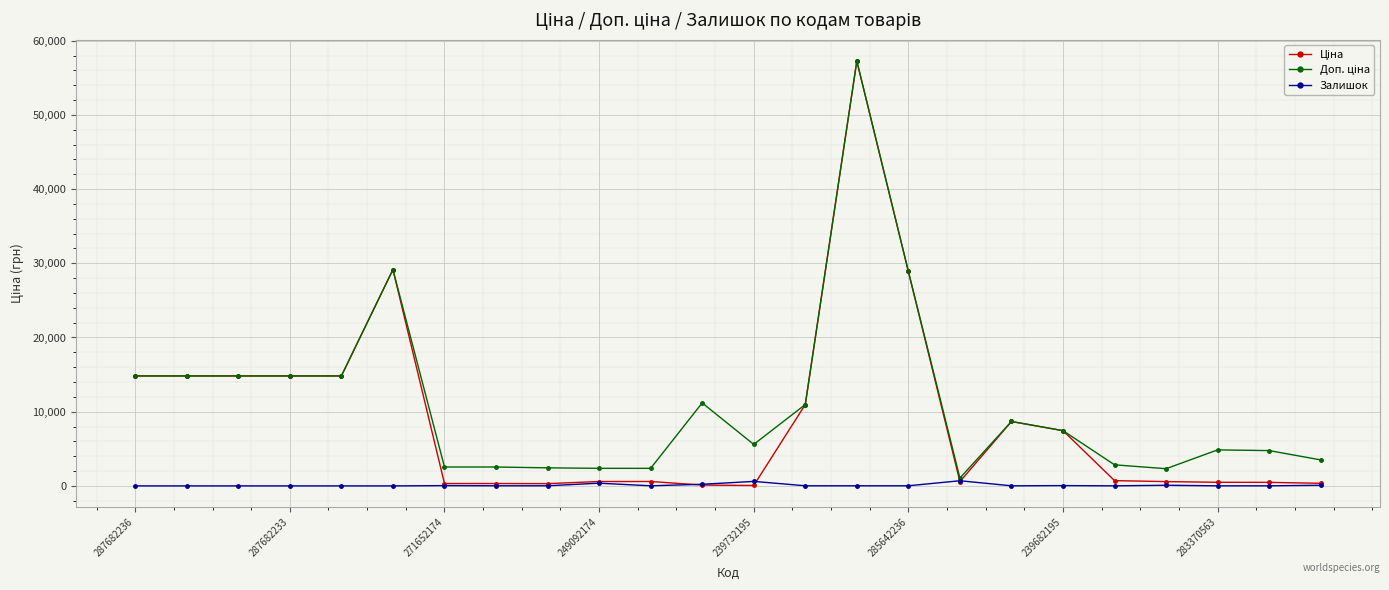

What is the greatest value displayed?

57258.0